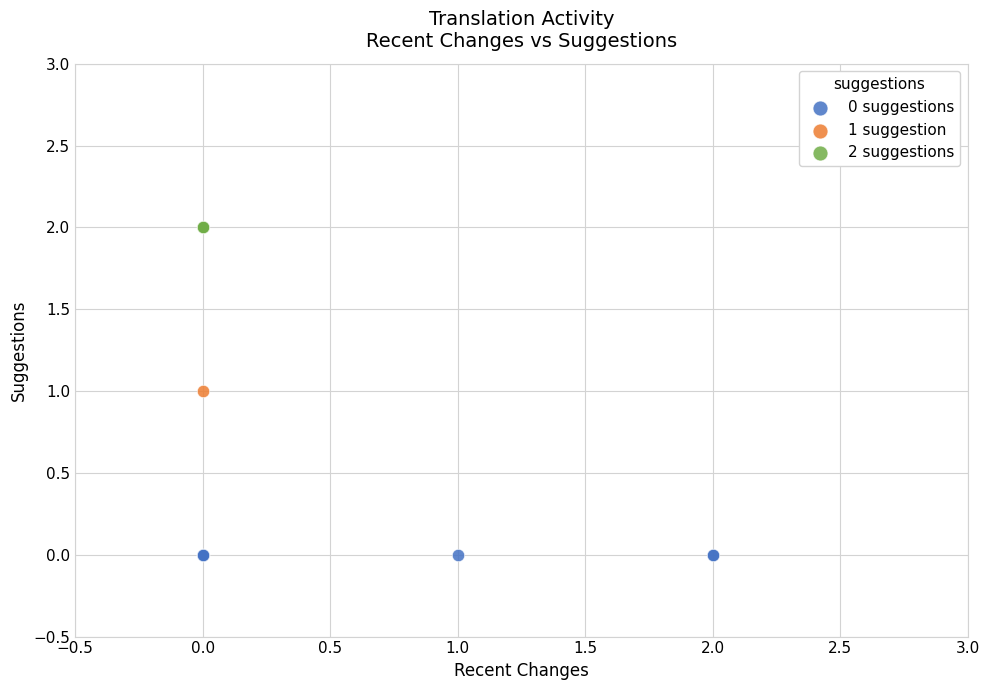

Which series contains the lowest Y value?

0 suggestions